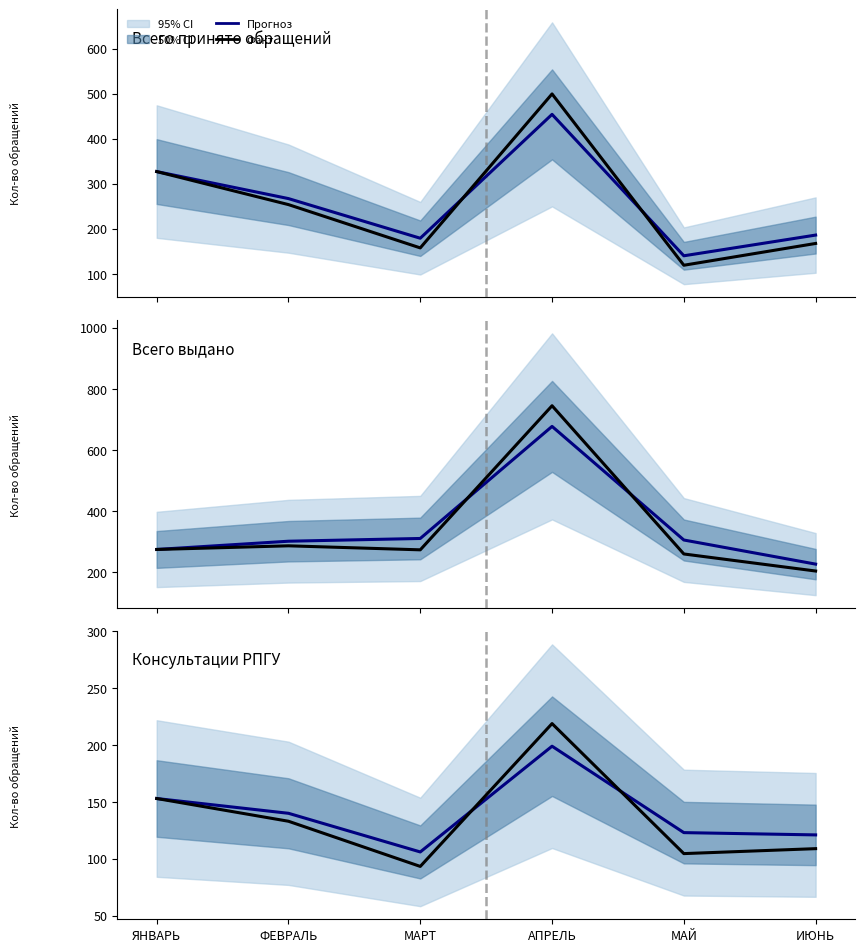

Reading left to right, extract all data points from this chart.

Всего принято обращений: 327	267	179	454	140	186
Всего выдано: 274	301	310	677	305	226
Консультации РПГУ: 153	140	106	199	123	121